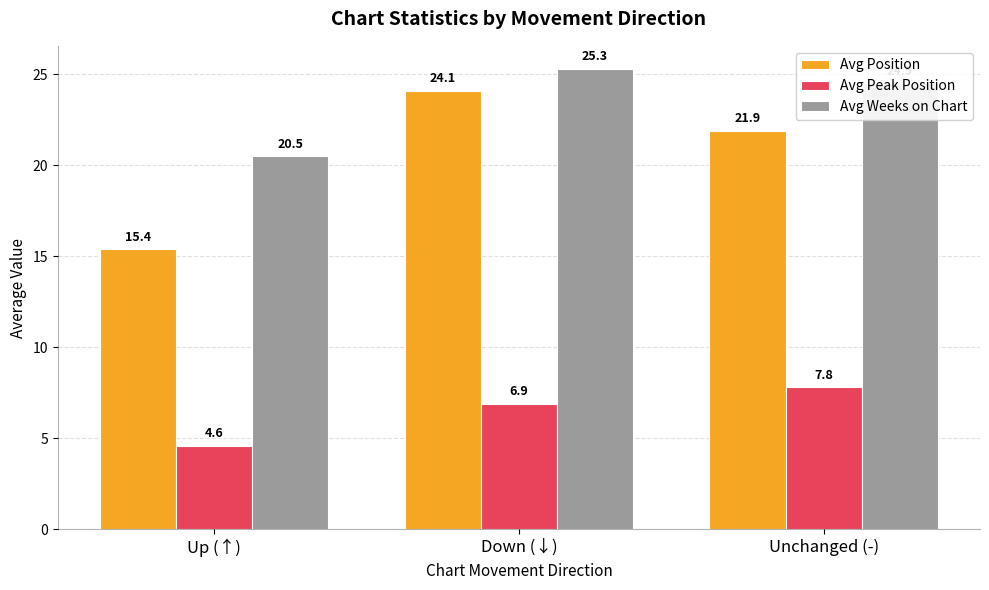

True or false: Avg Position has a value of 10.6 at Down (↓).

False